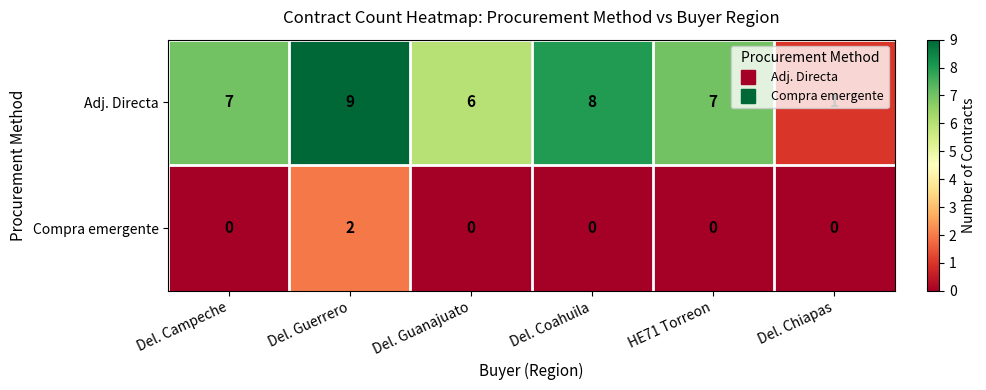

At which category does the chart reach its peak across all series?

Del. Guerrero